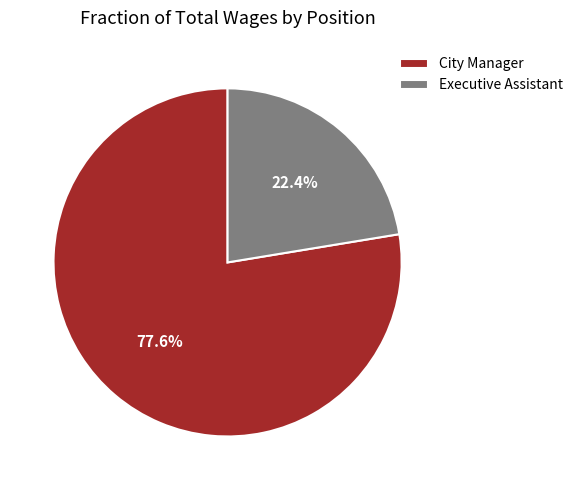

True or false: City Manager accounts for 89% of the total.

False